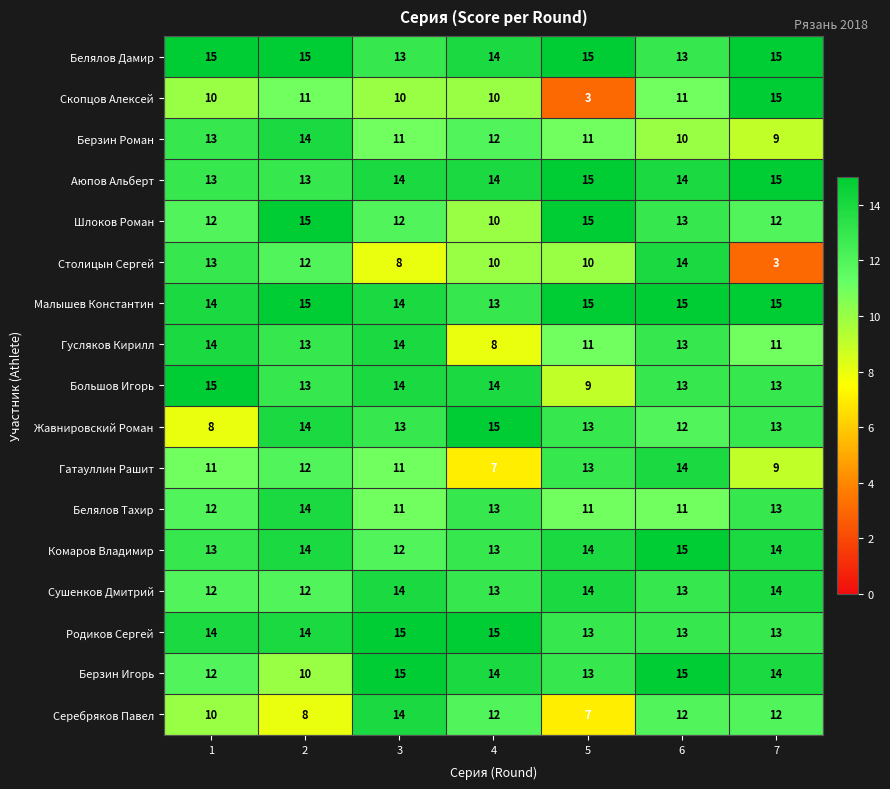

Is it true that Аюпов Альберт equals 14 at 4?

True